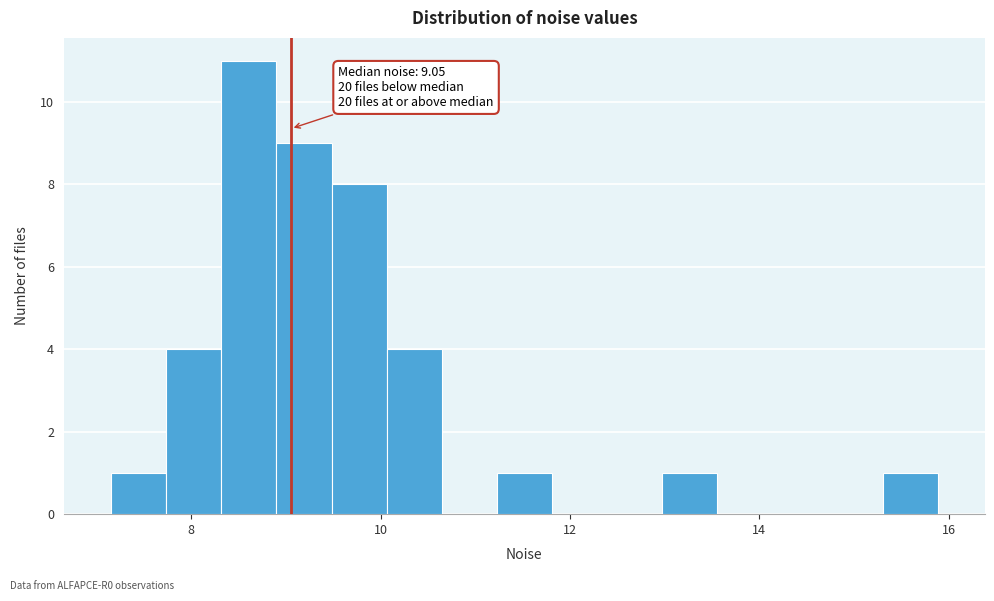

Around what value on the x-axis is the tallest bar? Give the approximate position of its centre, as read against the axis.

8.6